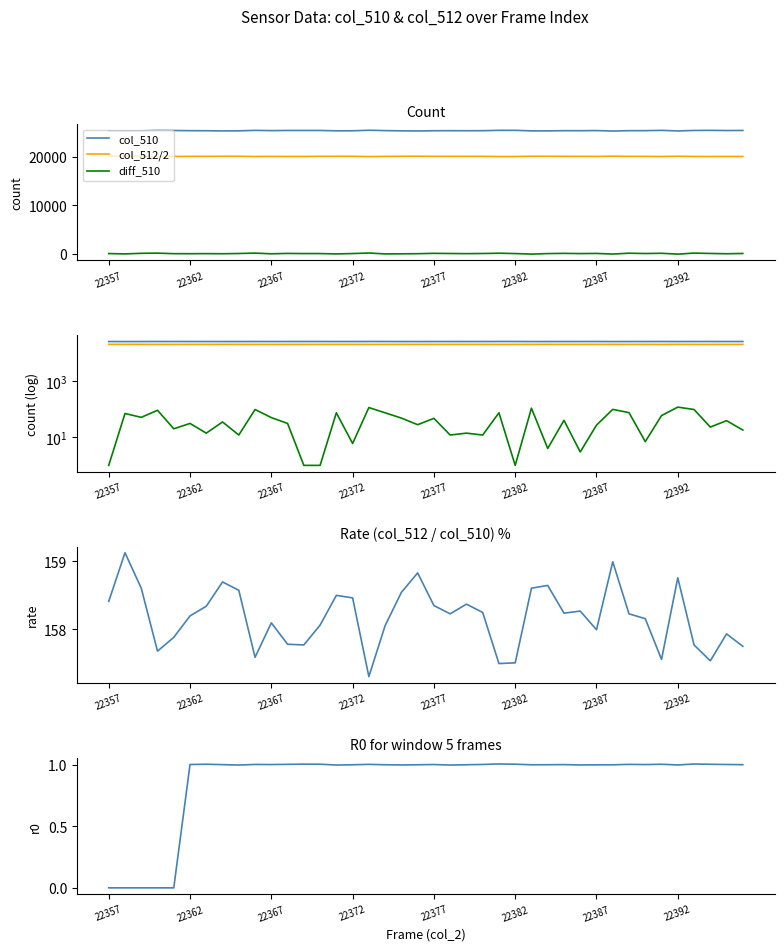

What is the spread (max minus min) of values at 22362?

25291.0